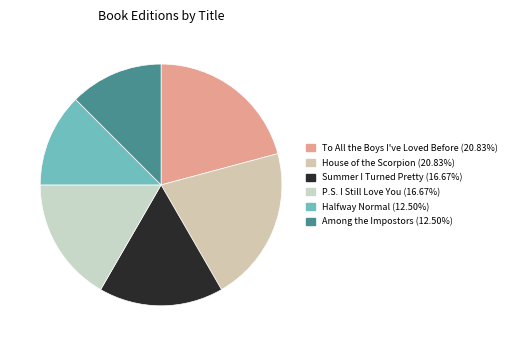

To the nearest percent, what is the combined percentage of House of the Scorpion and Summer I Turned Pretty?

38%